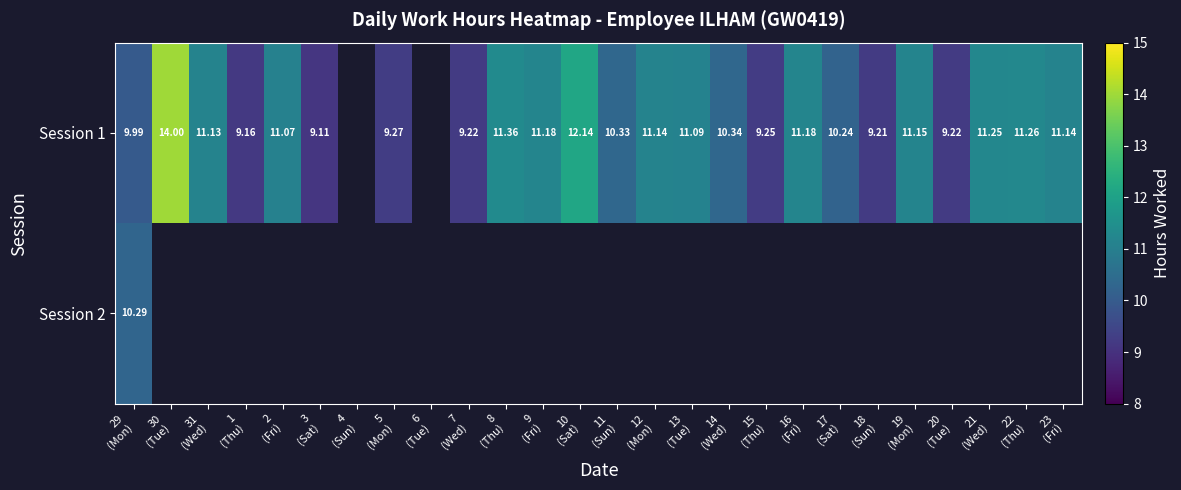

List the series in order of their overall mean, highest first.

Session 1, Session 2